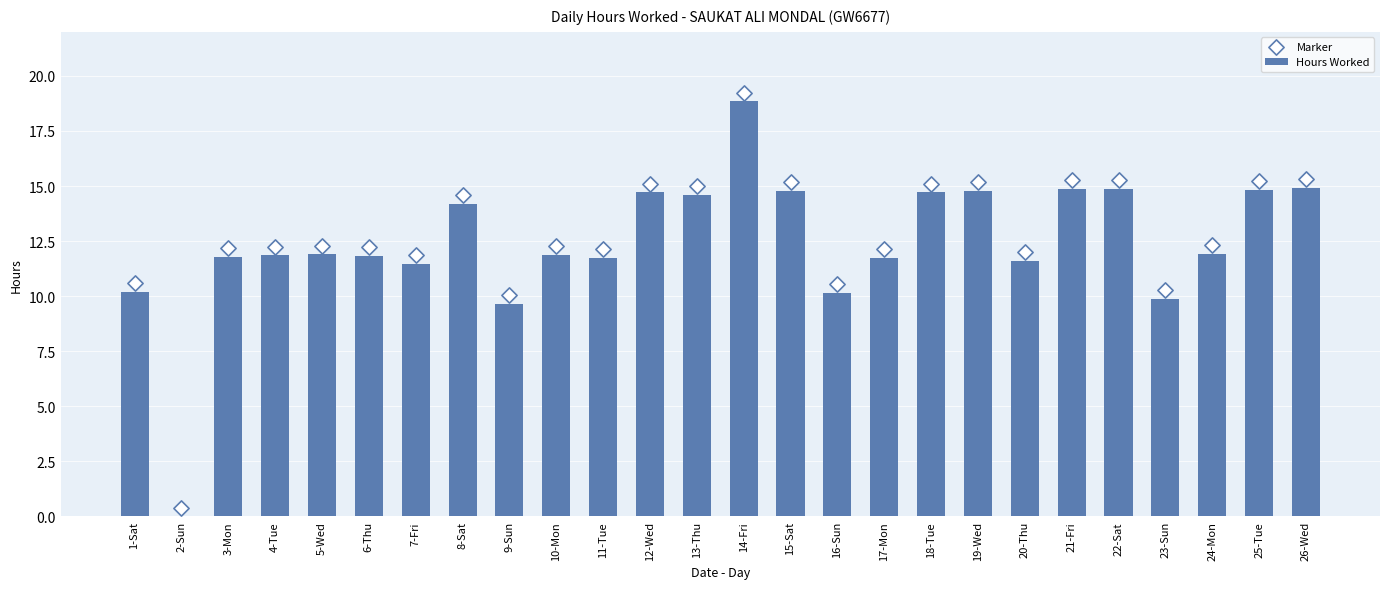

At how many categories does at least one series exceed 13?

11